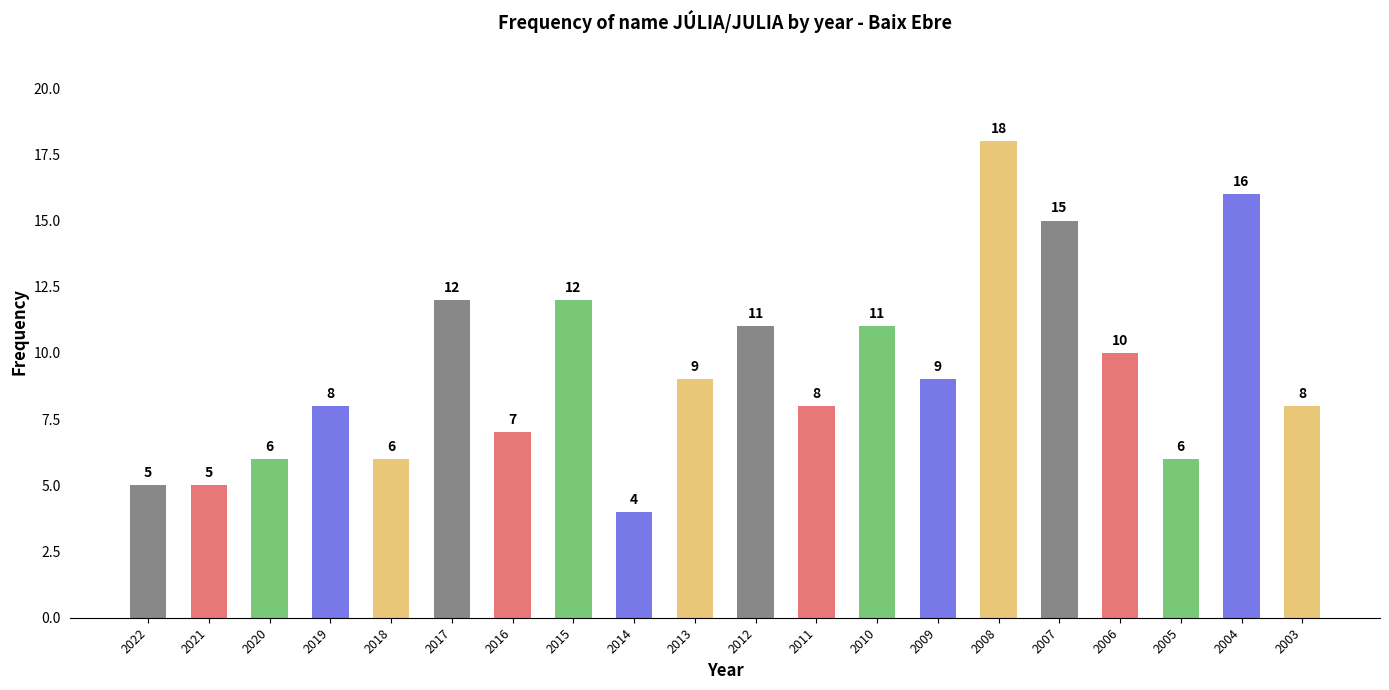

At which label does the data first exceed 9?

2017